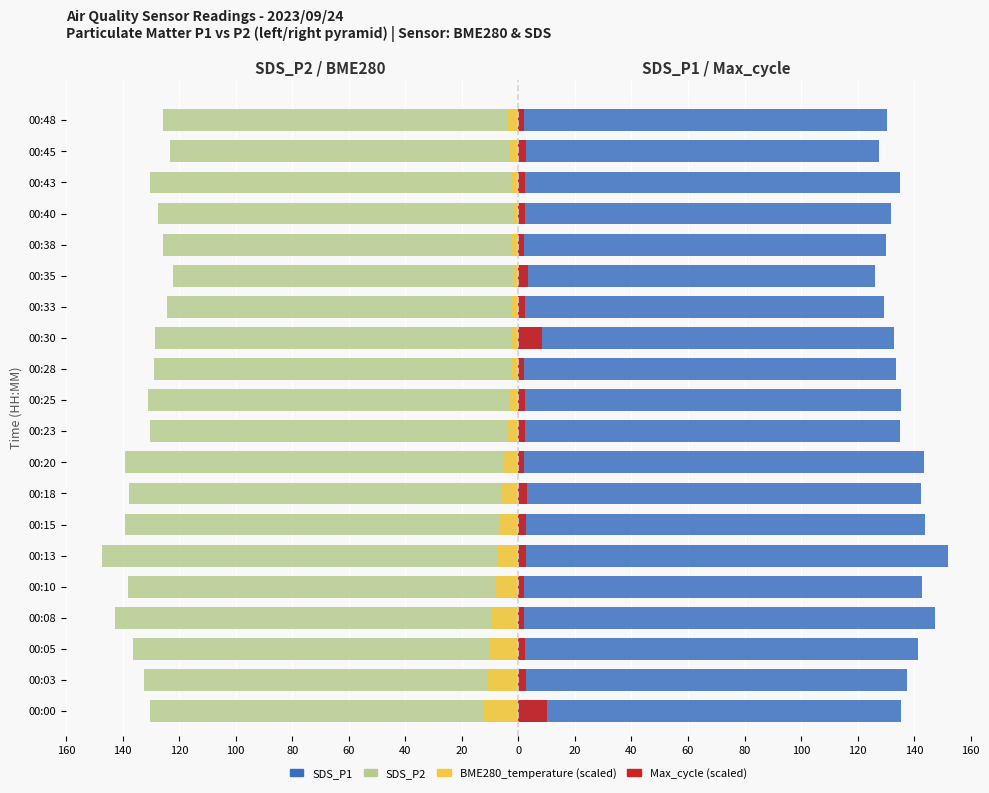

What is the sum of all BME280_temperature (scaled) values?

-106.7